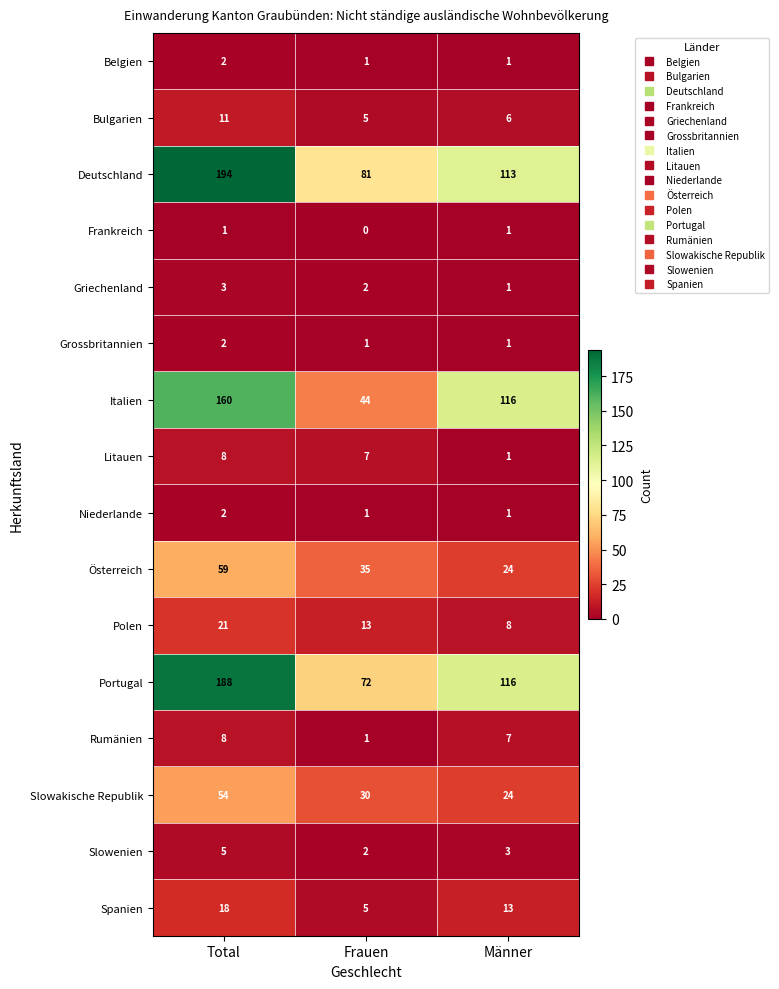

List the labels in order of Slowakische Republik value, largest first.

Total, Frauen, Männer